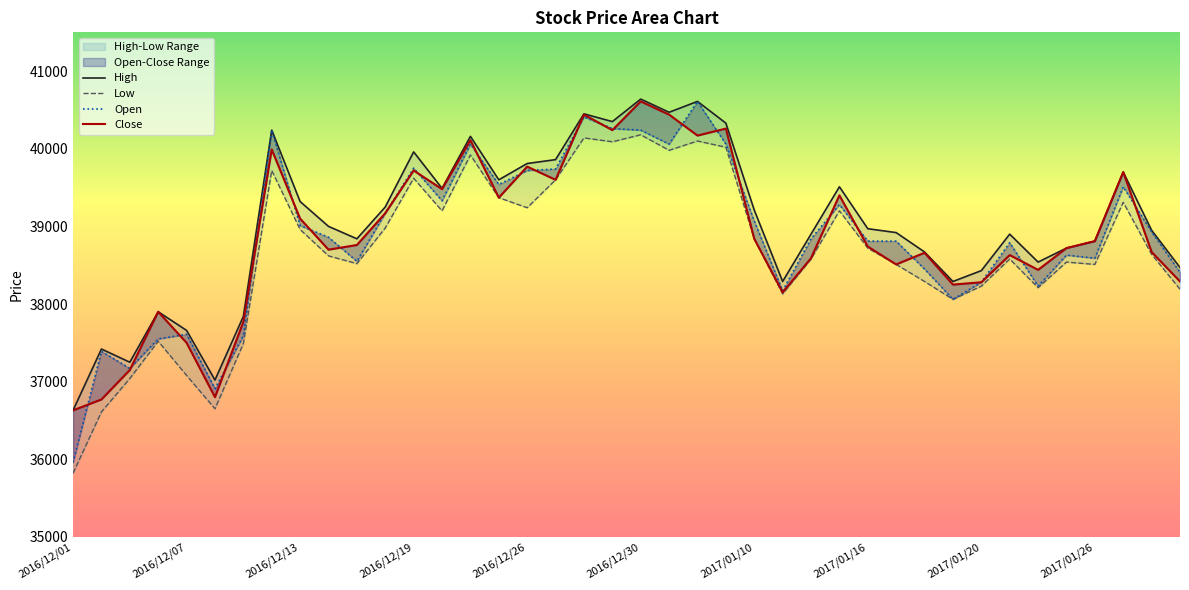

What is the average value of the Close series?

38878